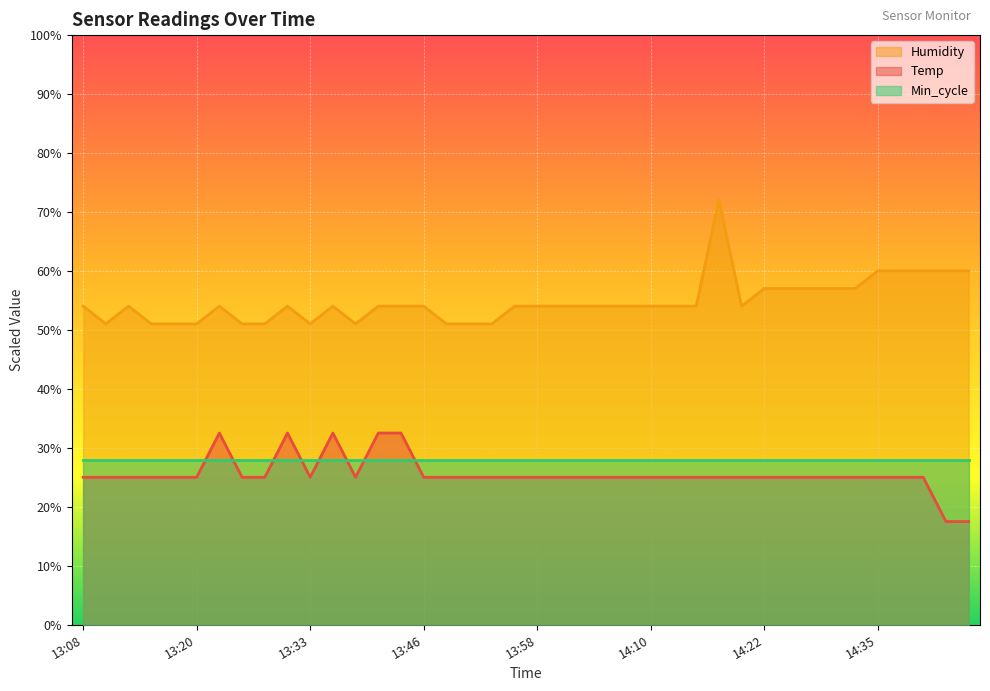

At which label does Temp first exceed 24?

13:08